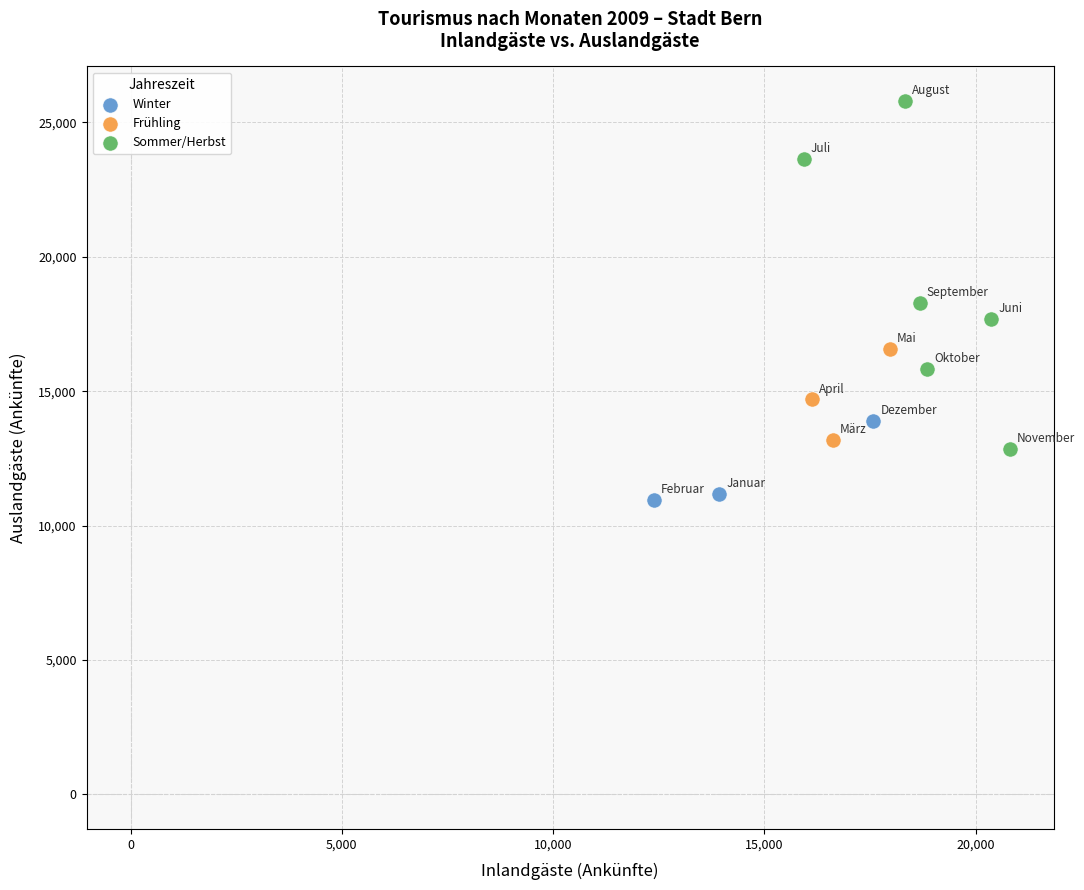

Which series contains the lowest Y value?

Winter